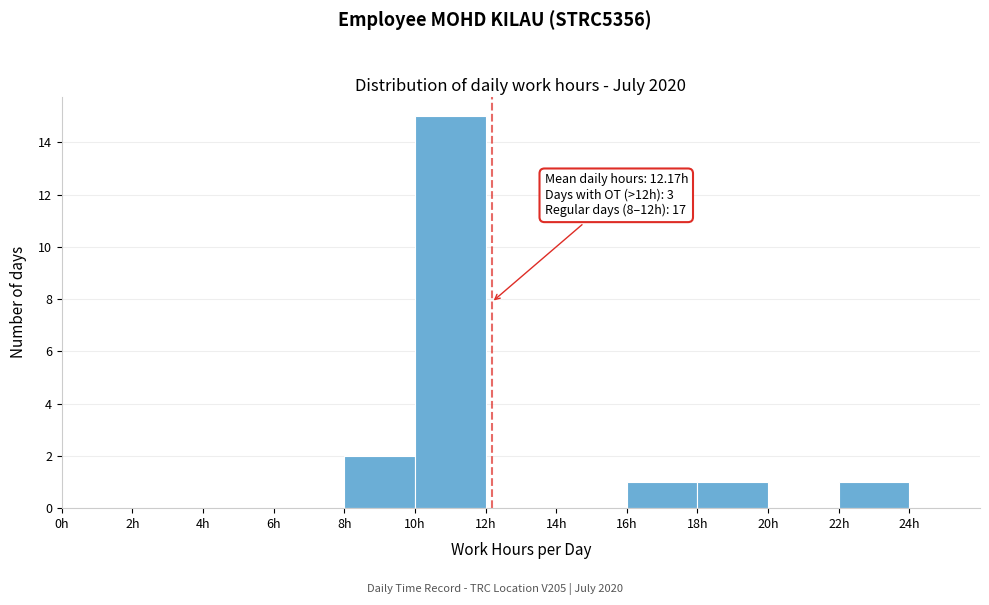

Which range on the x-axis has the tallest bar?

10 to 12